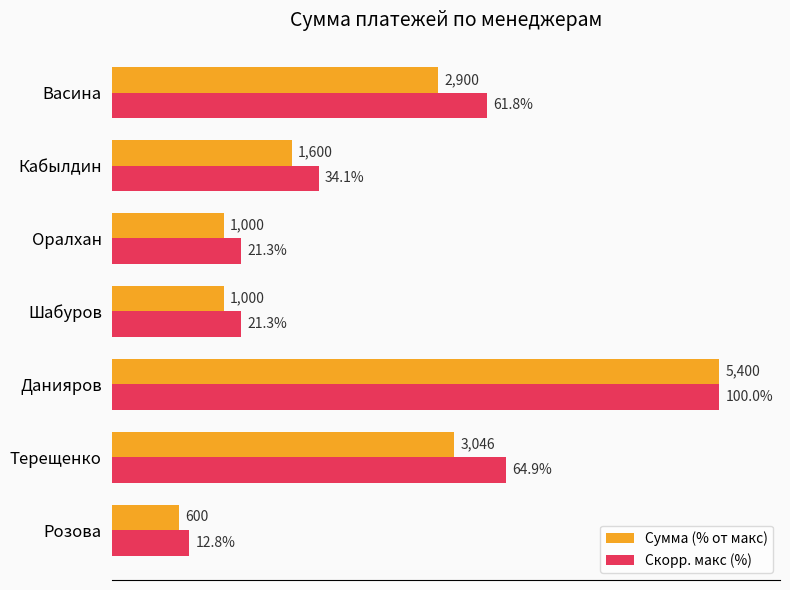

Which category has the highest value in the Скорр. макс (%) series?

Данияров